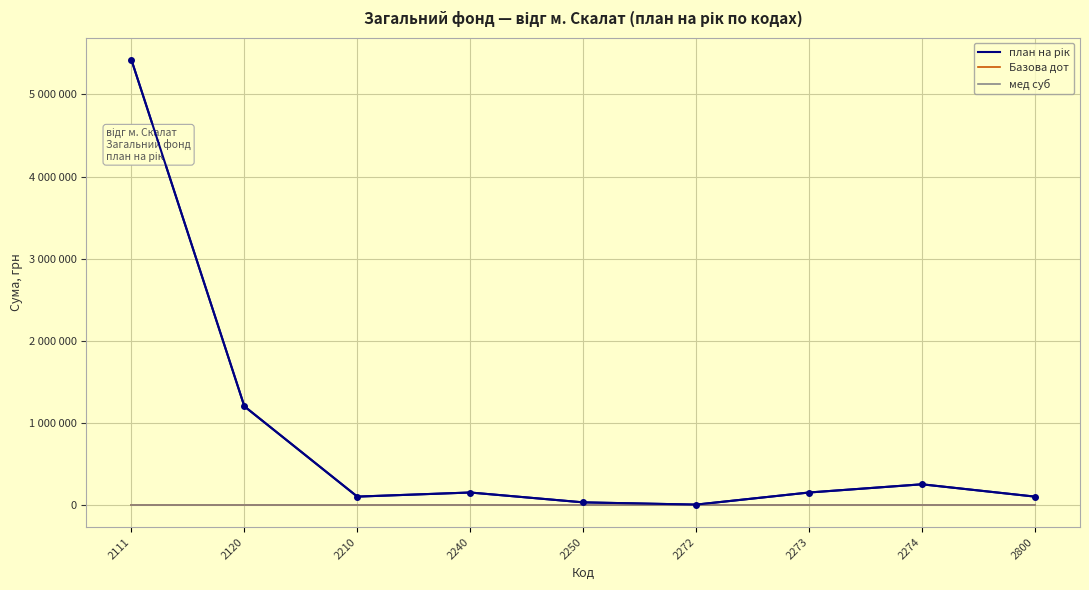

Is this an area chart (filled region under the line)?

No